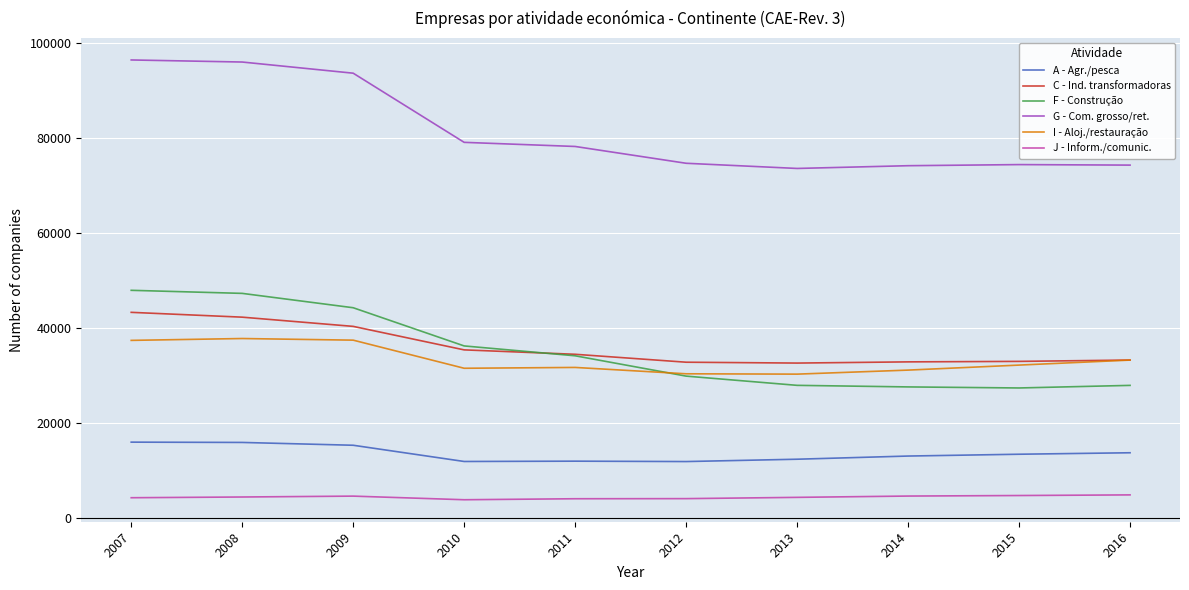

What is the highest value of the F - Construção series?

47965